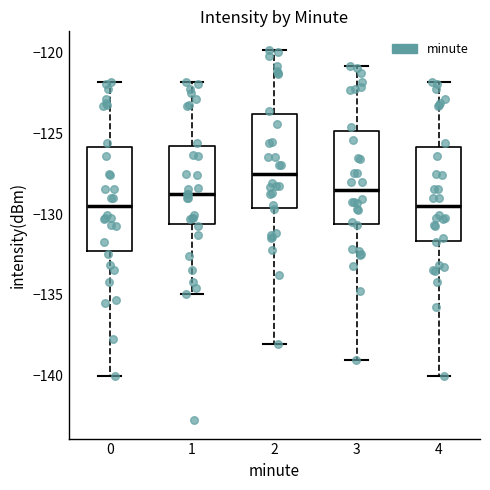

Where does the median line of the box at x = 0 sit on the y-axis? The values are not printed on the chart, so give them approximately, as read against the axis.

-129.5